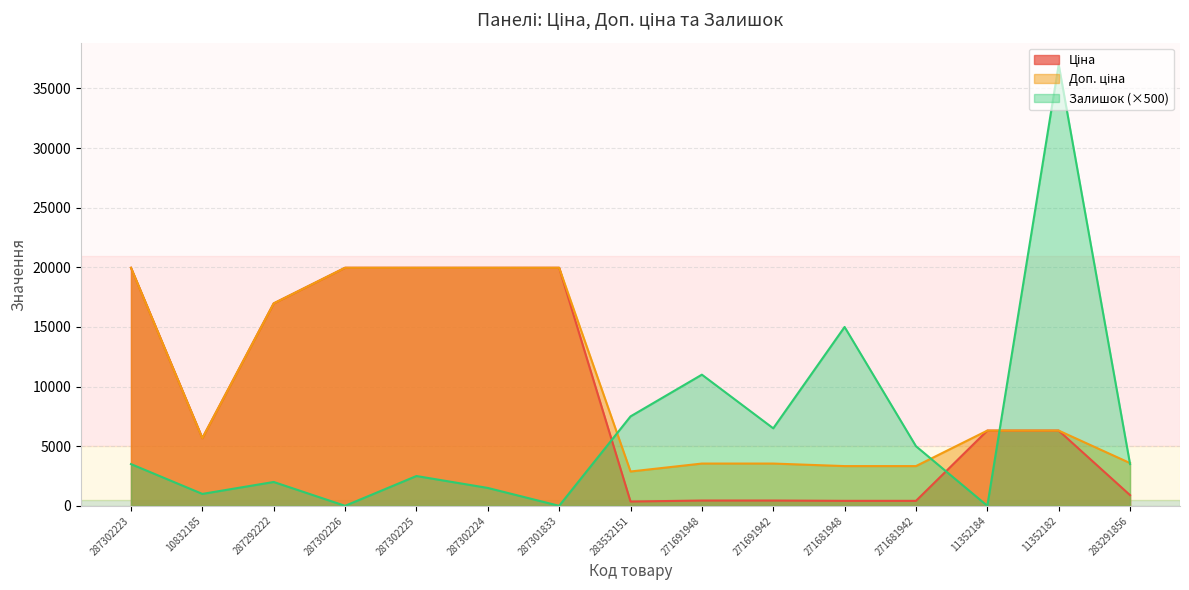

List the series in order of their overall mean, highest first.

Доп. ціна, Ціна, Залишок